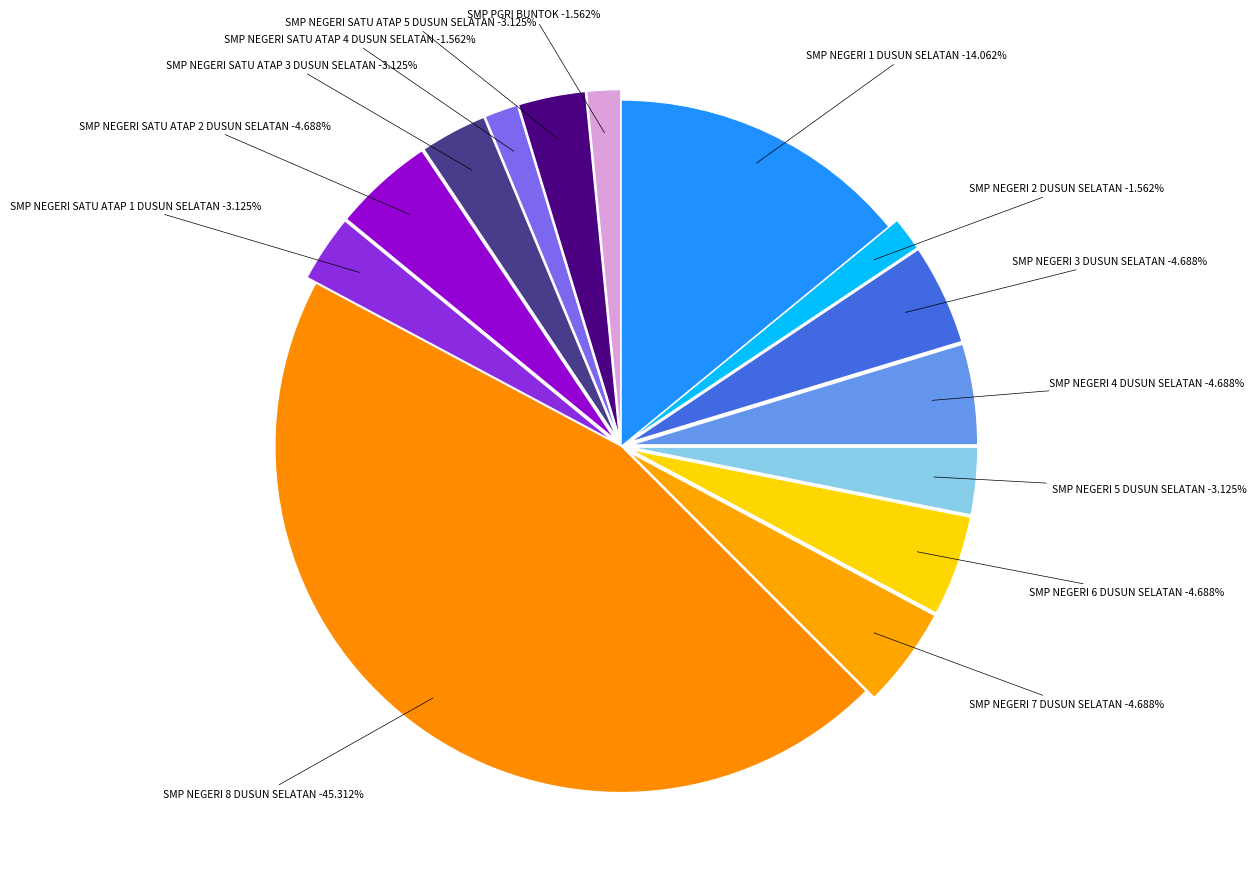

How many segments does this pie chart have?

14